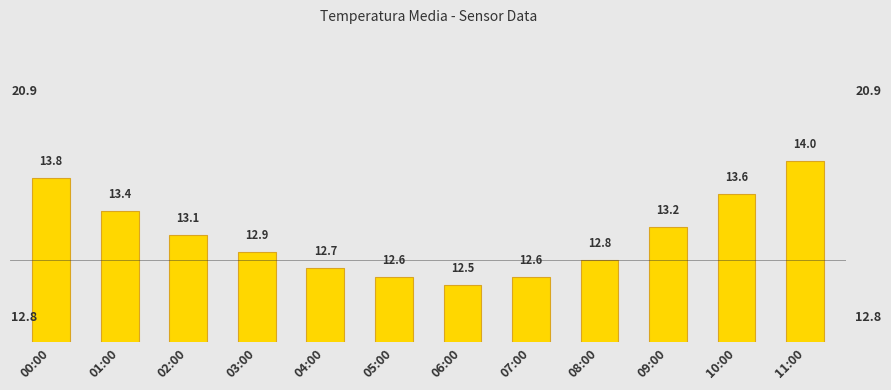

How many bars are there in total?

12